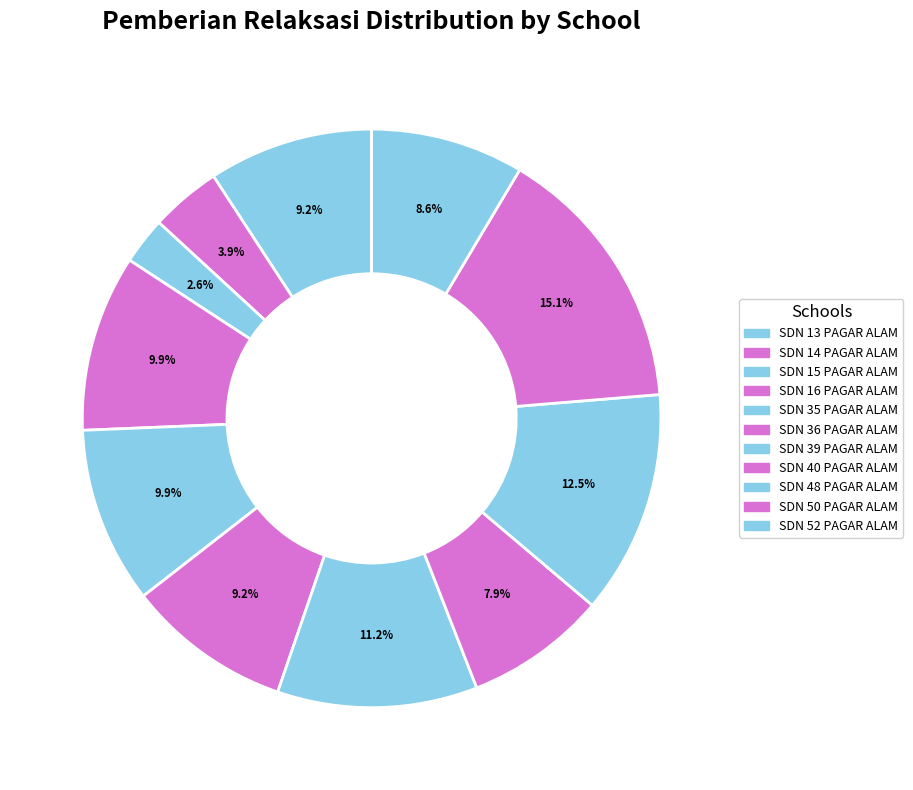

Is there any slice that represents more than half of the pie?

No